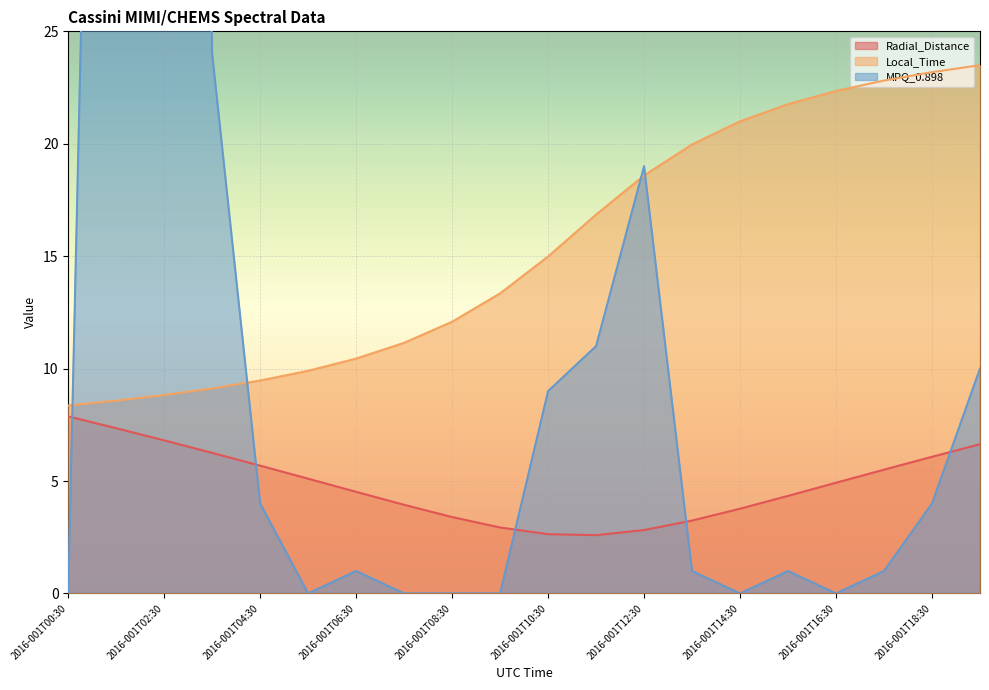

What is the spread (max minus min) of values at 2016-001T01:30?

86.7